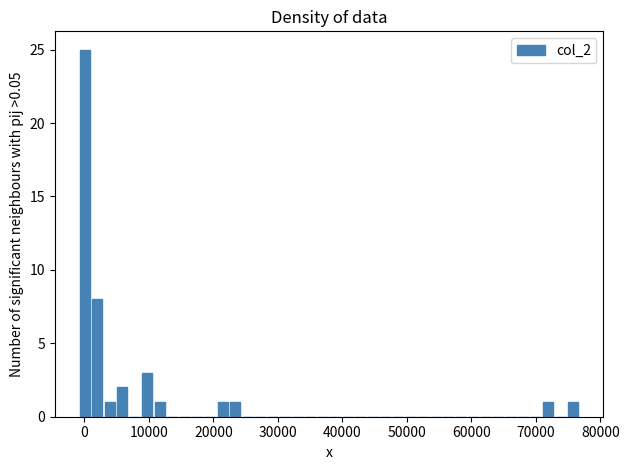

Around what value on the x-axis is the tallest bar? Give the approximate position of its centre, as read against the axis.

0